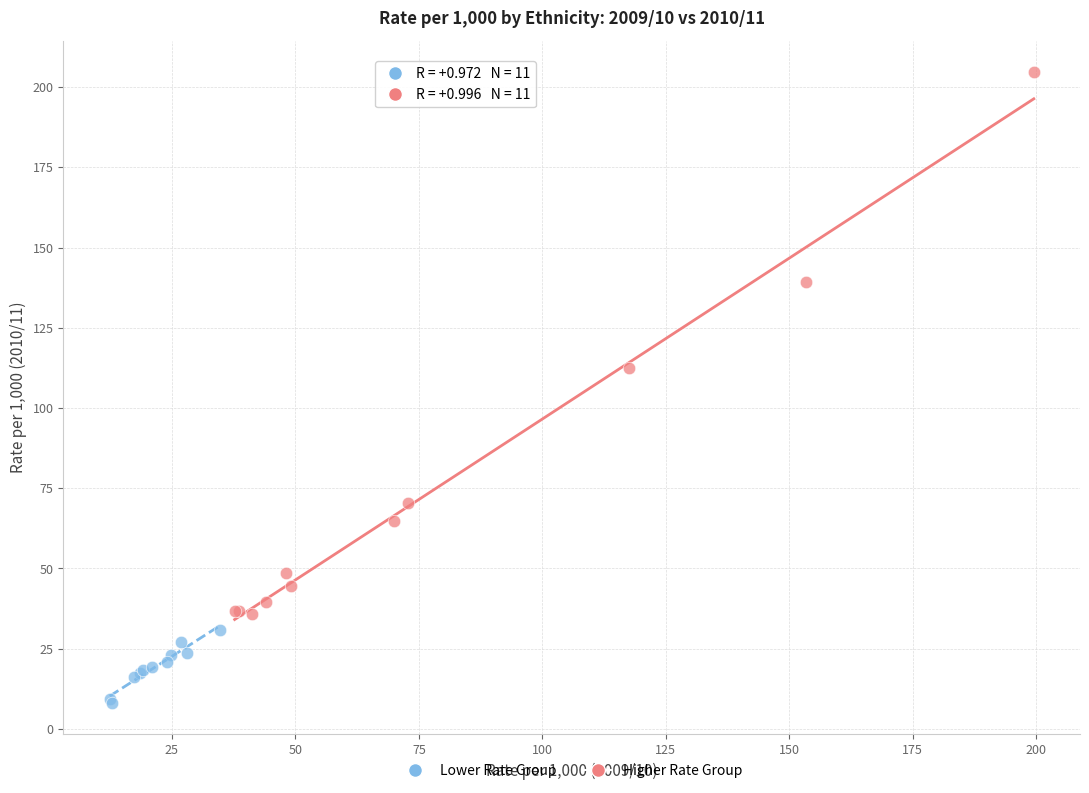

Which series reaches the maximum Y coordinate?

Higher Rate Group